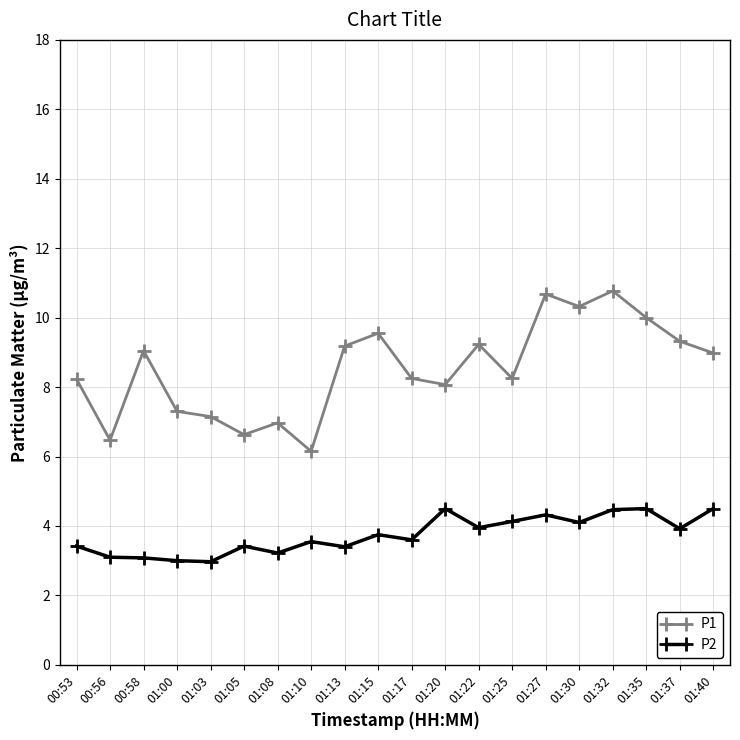

Does the chart display data point markers on the line(s)?

Yes